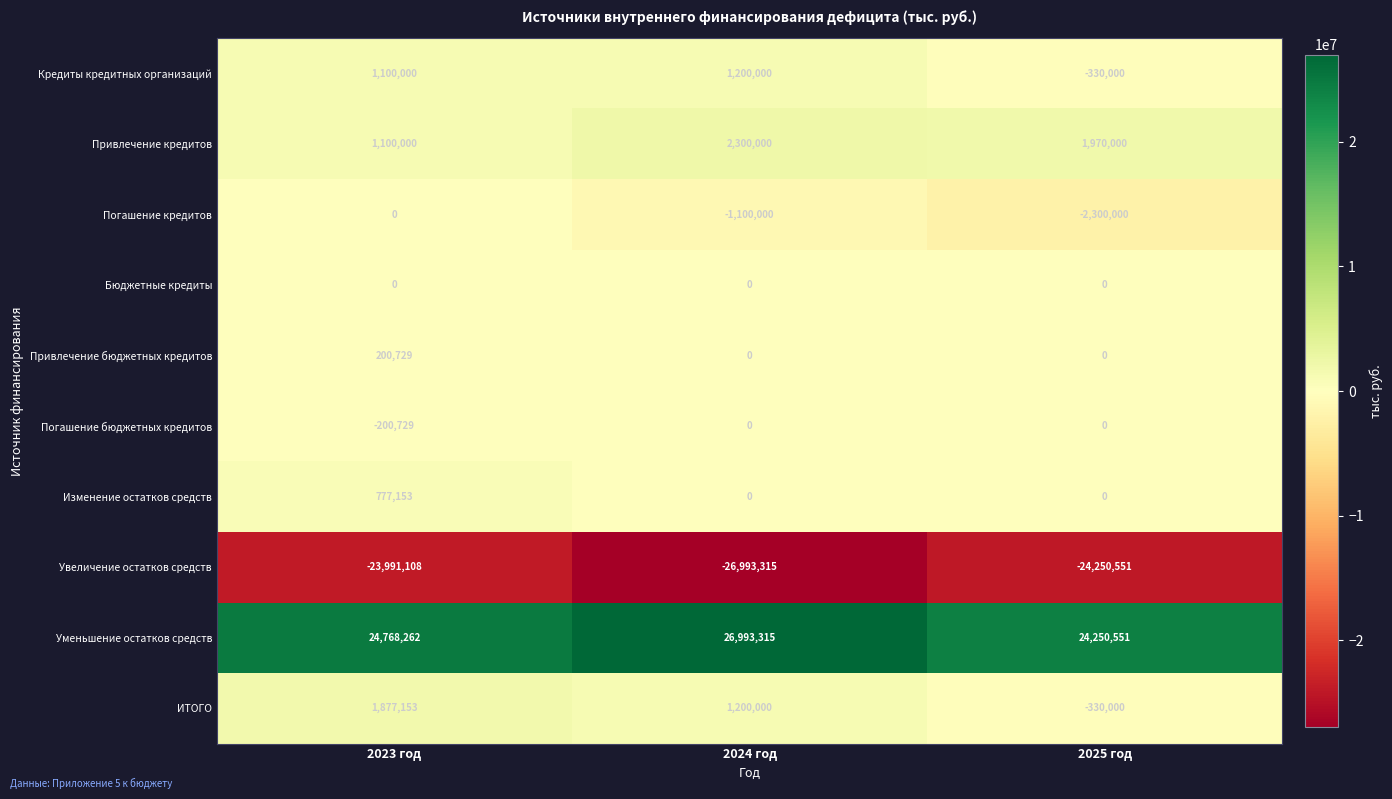

Which label corresponds to the smallest value in the chart?

2024 год